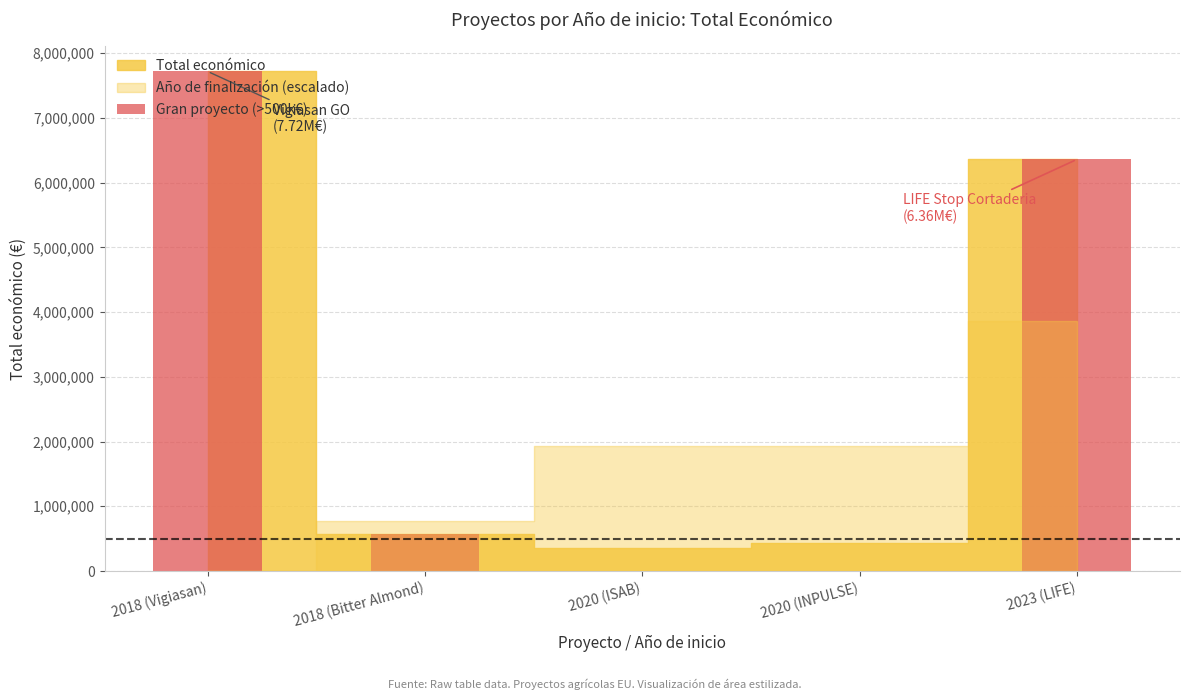

Which category has the highest value across all series?

2018 (Vigiasan)